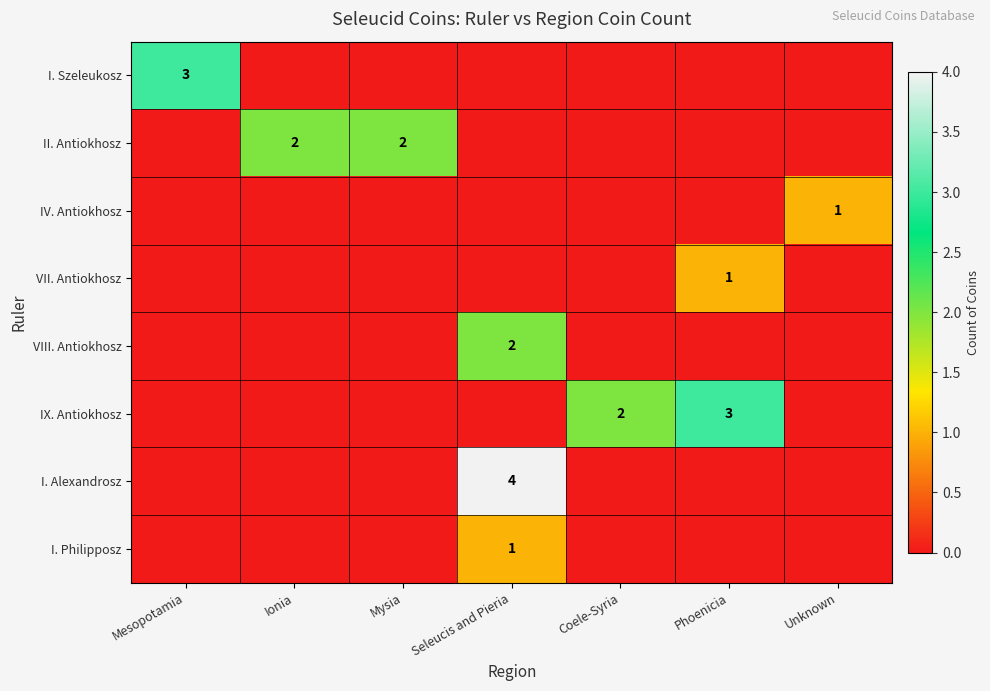

The II. Antiokhosz series shows 2 at Ionia. True or false?

True